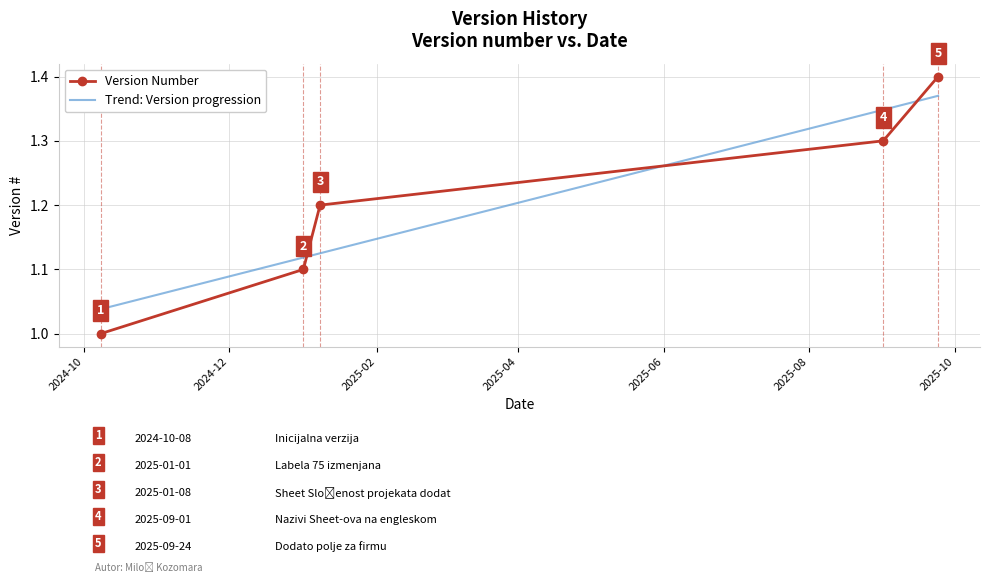

What is the difference between the values at 2025-01-01 and 2024-10-08?

0.1